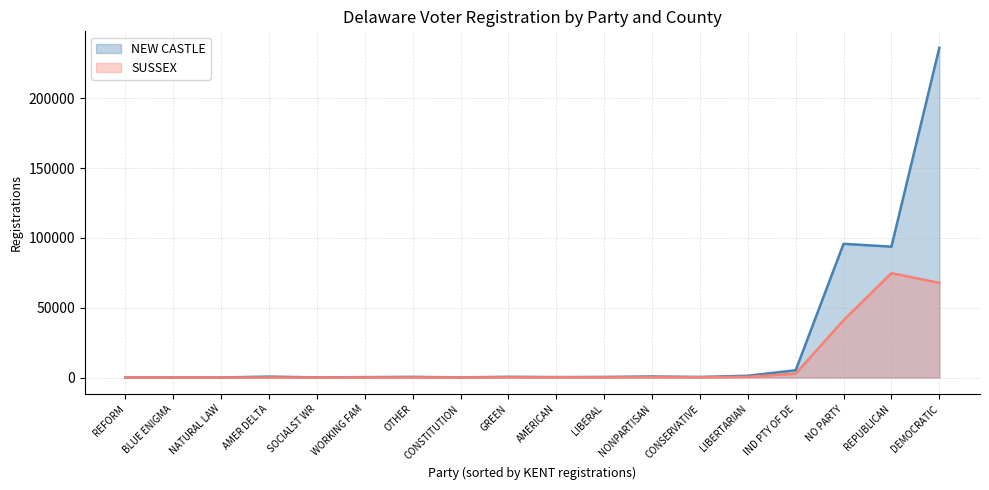

Which category has the highest value in the SUSSEX series?

REPUBLICAN